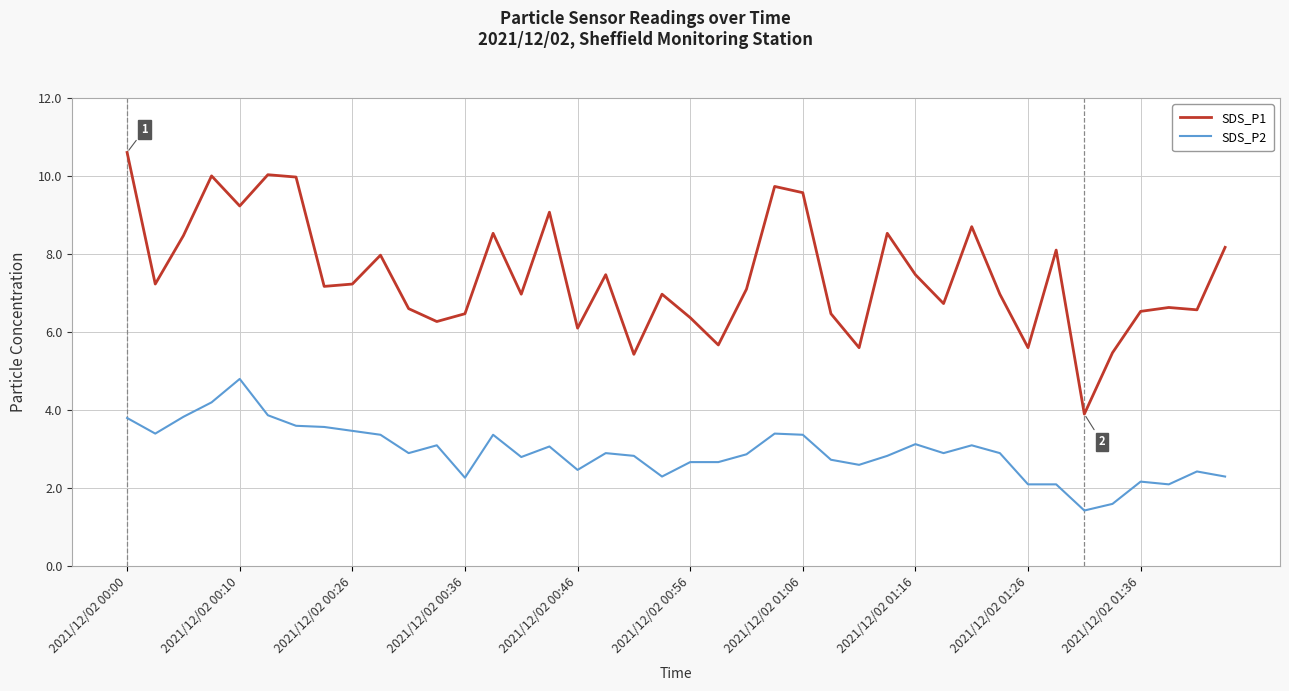

What is the difference between the maximum and minimum values in the SDS_P2 series?

3.4